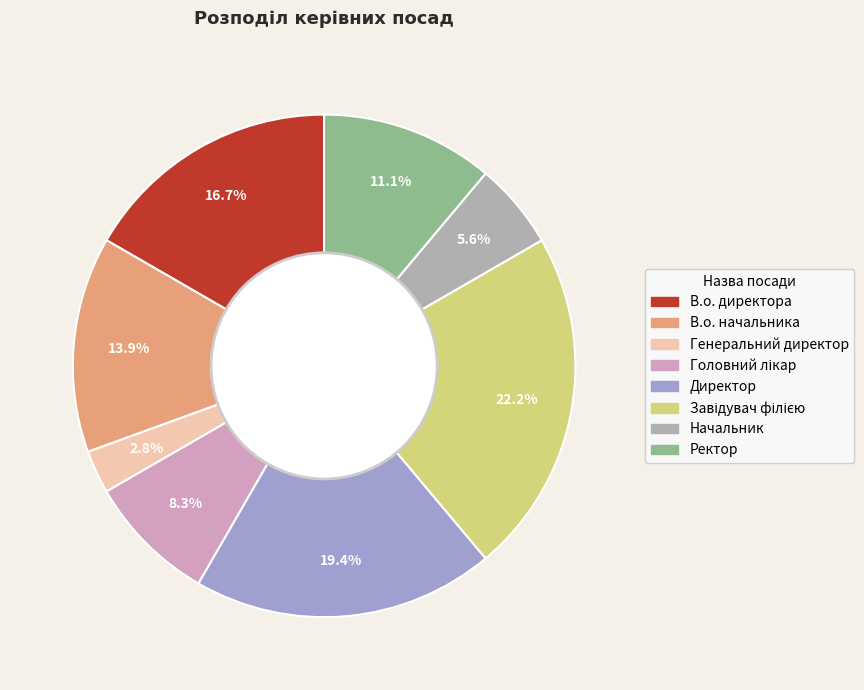

Is it true that Ректор is 11% of the pie?

True